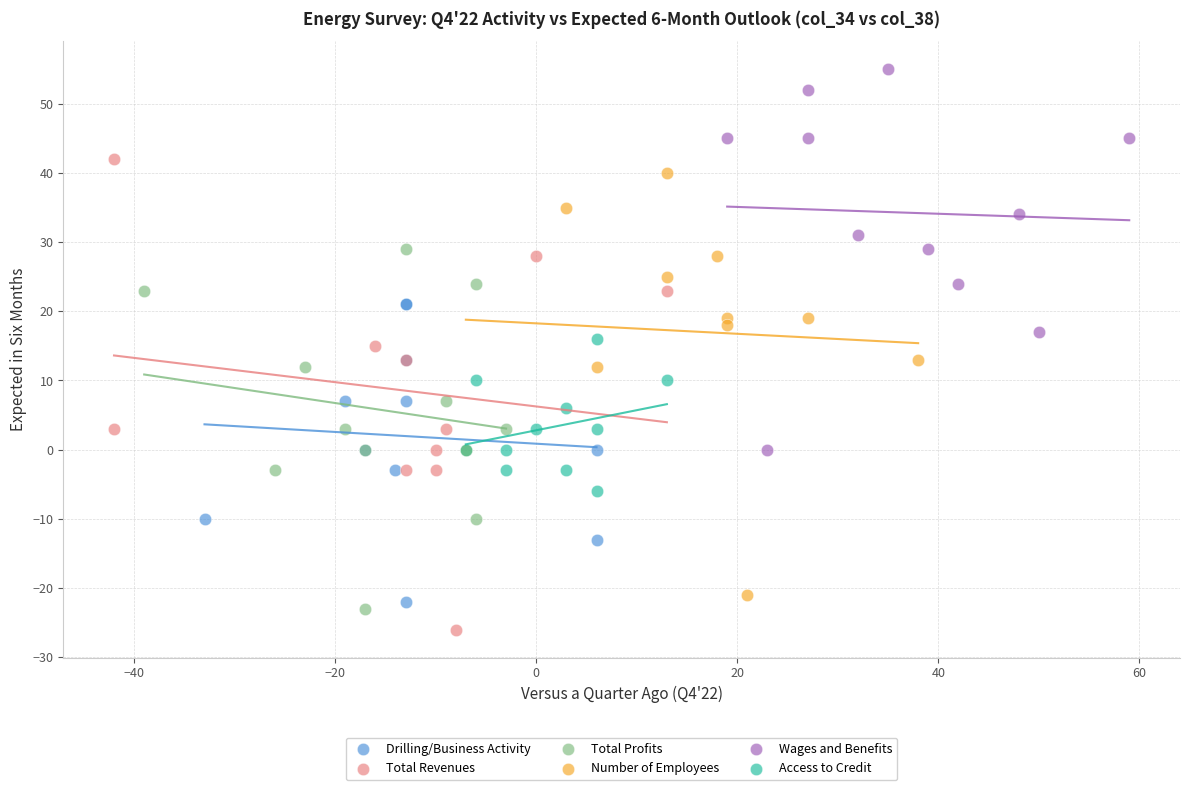

Which series reaches the maximum Y coordinate?

Wages and Benefits